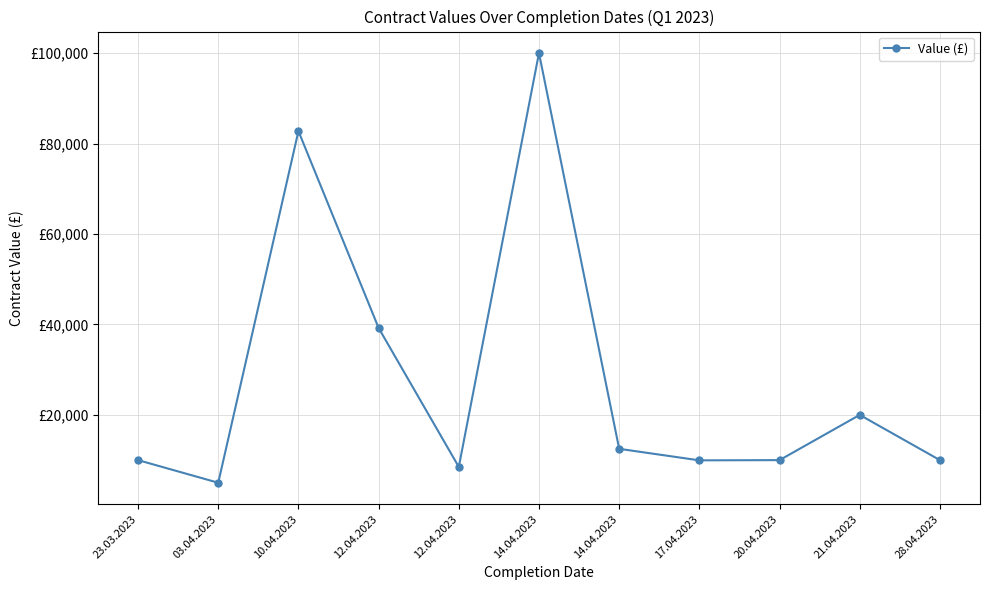

Which has a higher value, 03.04.2023 or 12.04.2023?

12.04.2023